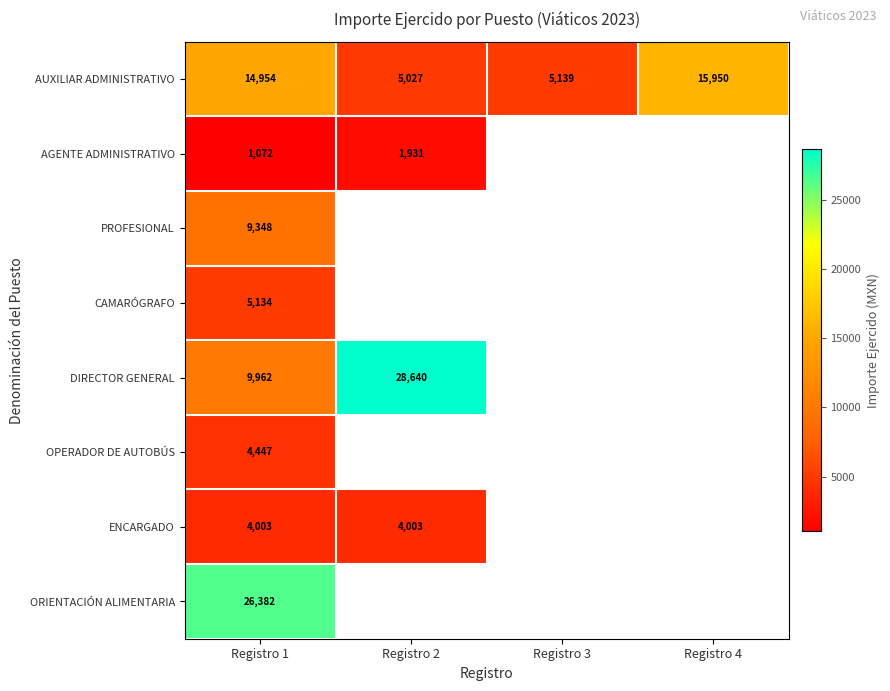

List the series in order of their peak value, highest first.

DIRECTOR GENERAL, ORIENTACIÓN ALIMENTARIA, AUXILIAR ADMINISTRATIVO, PROFESIONAL, CAMARÓGRAFO, OPERADOR DE AUTOBÚS, ENCARGADO, AGENTE ADMINISTRATIVO